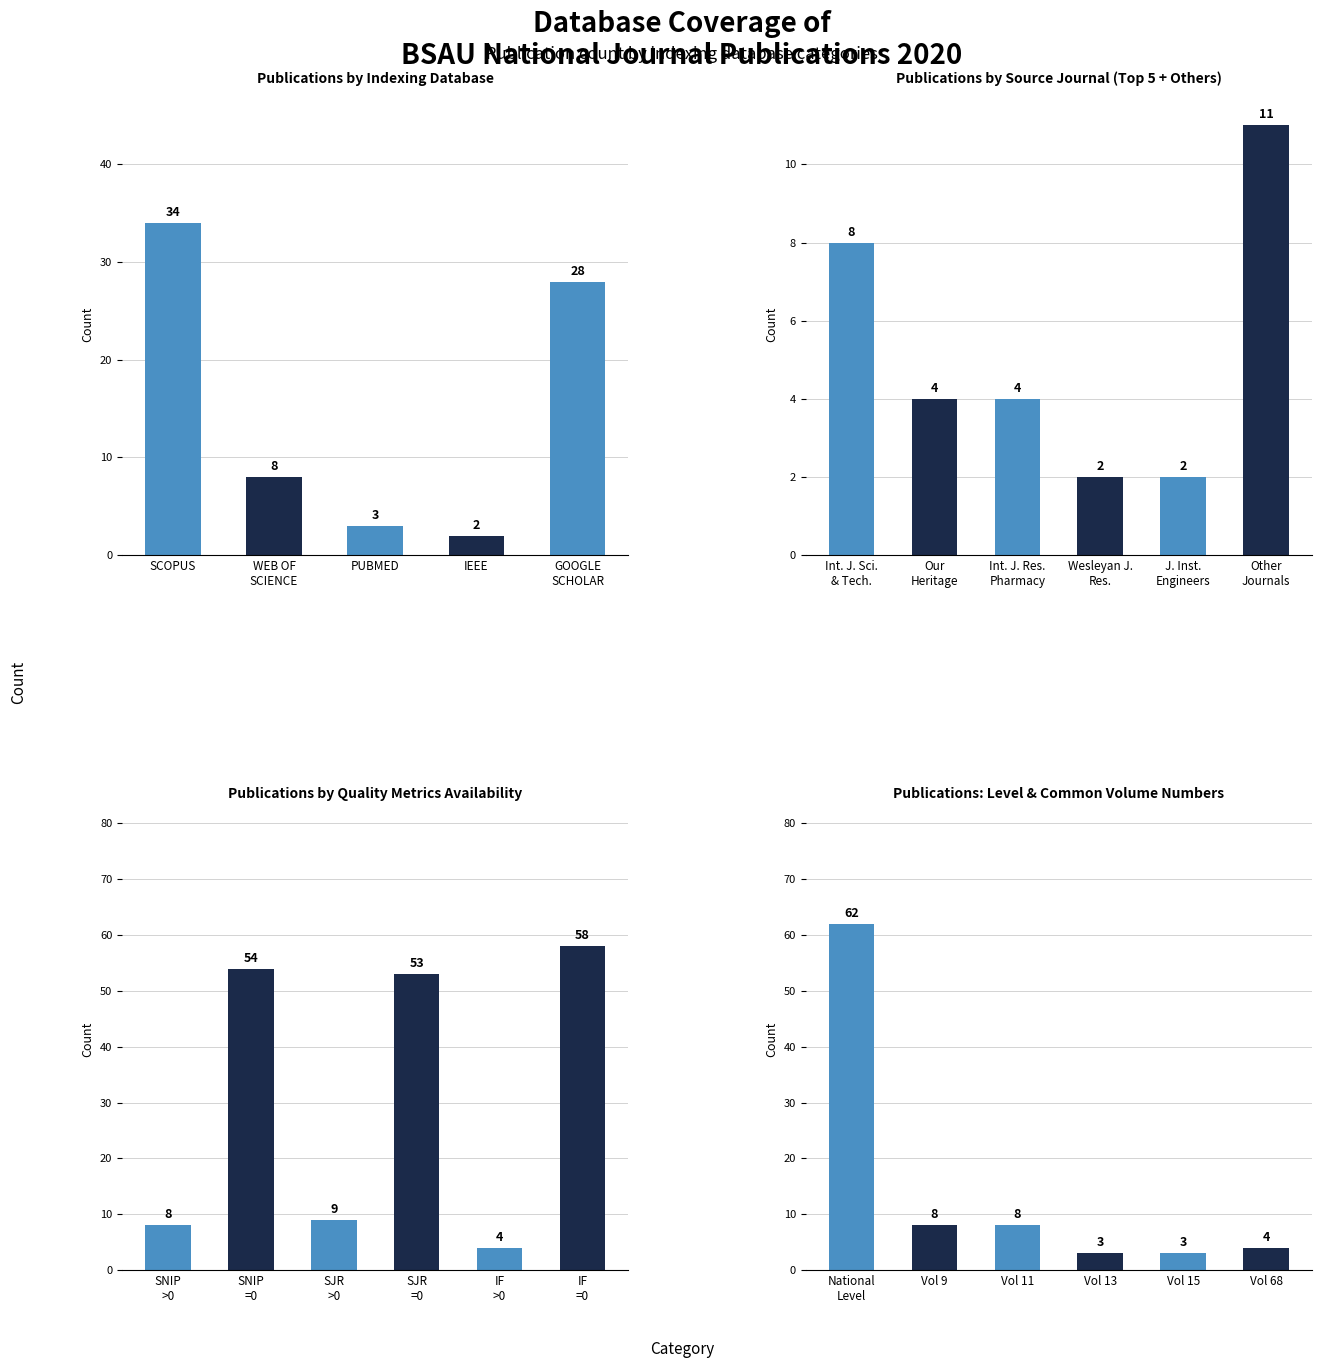

What is the label of the 4th bar from the left?

Vol 13